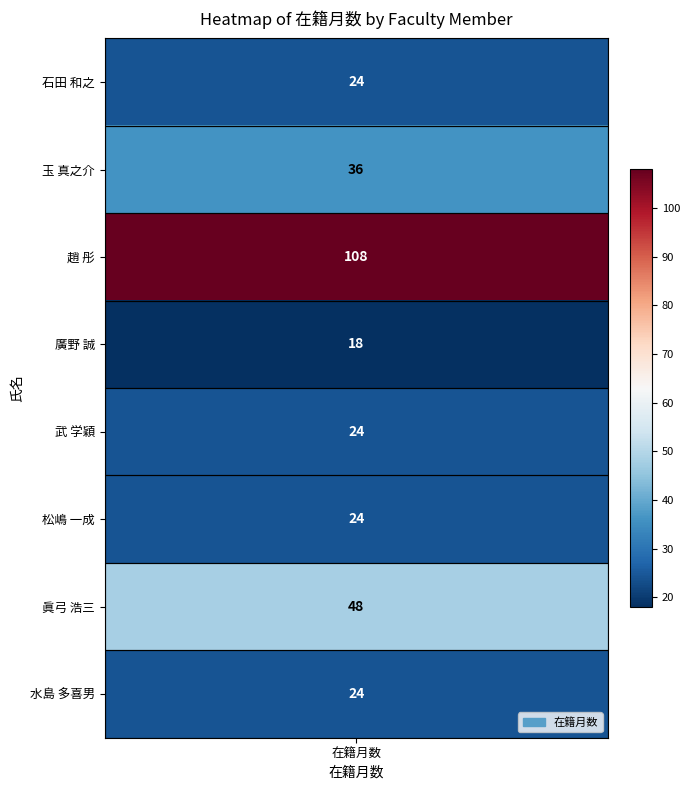

At which category does the chart reach its minimum across all series?

廣野 誠